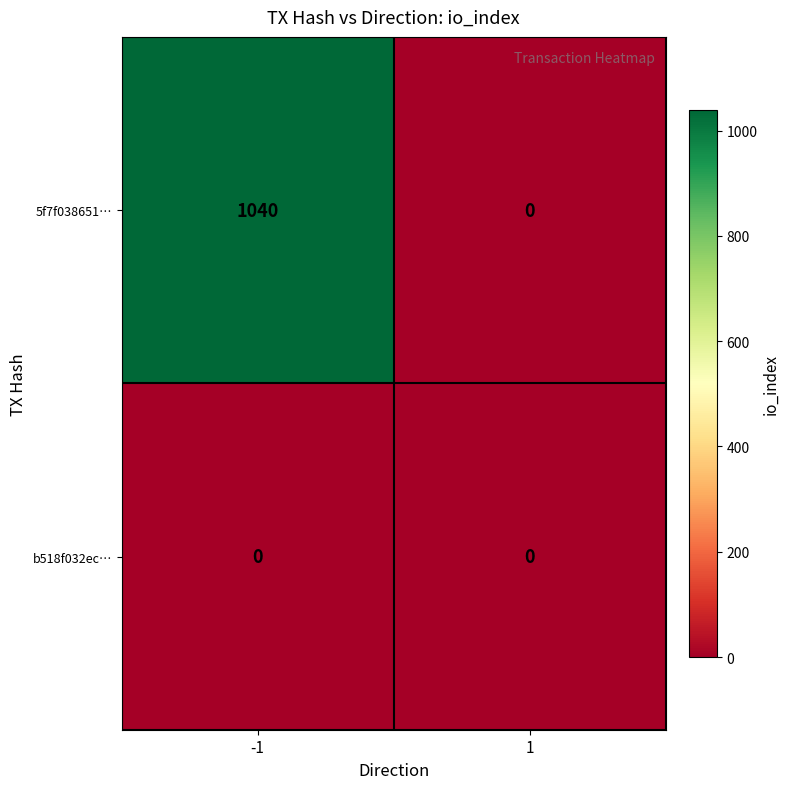

Reading left to right, transcribe all the data shown in this chart.

5f7f038651…: -1=1040	1=0
b518f032ec…: -1=0	1=0